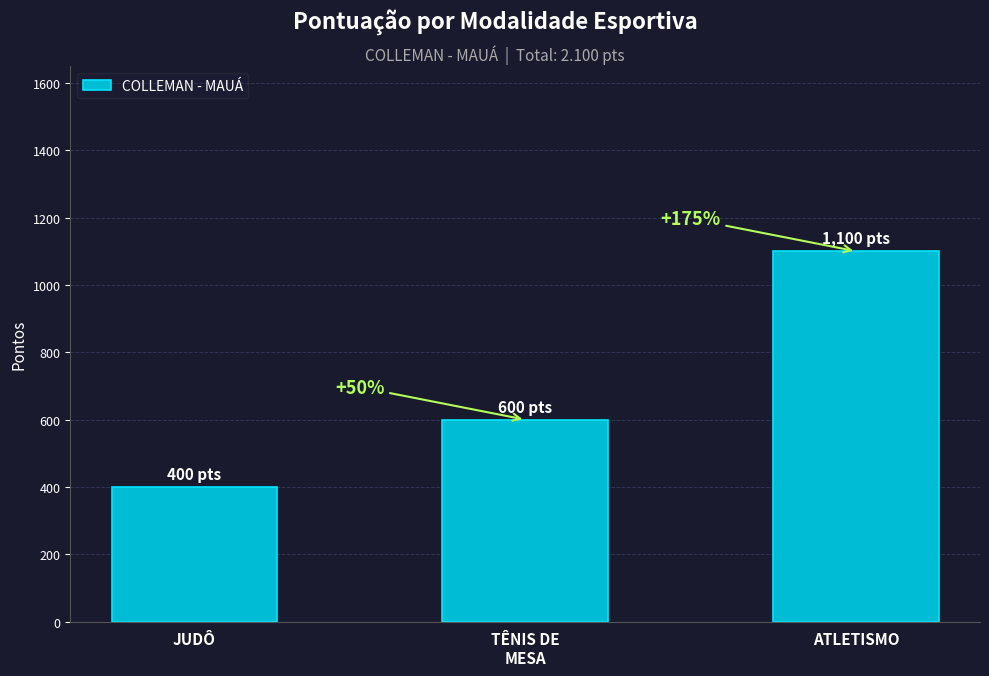

Reading left to right, what are all the values shown in this chart?

400	600	1100